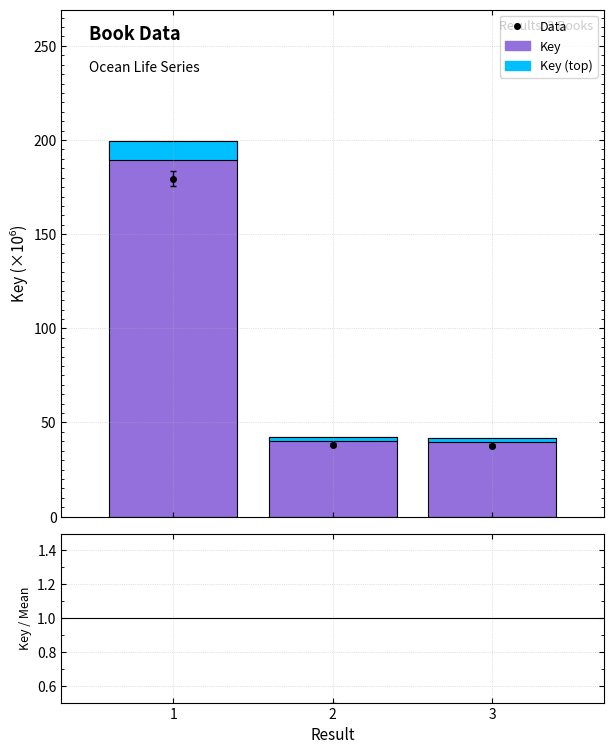

Is it true that Key equals 27.2 at 2?

False